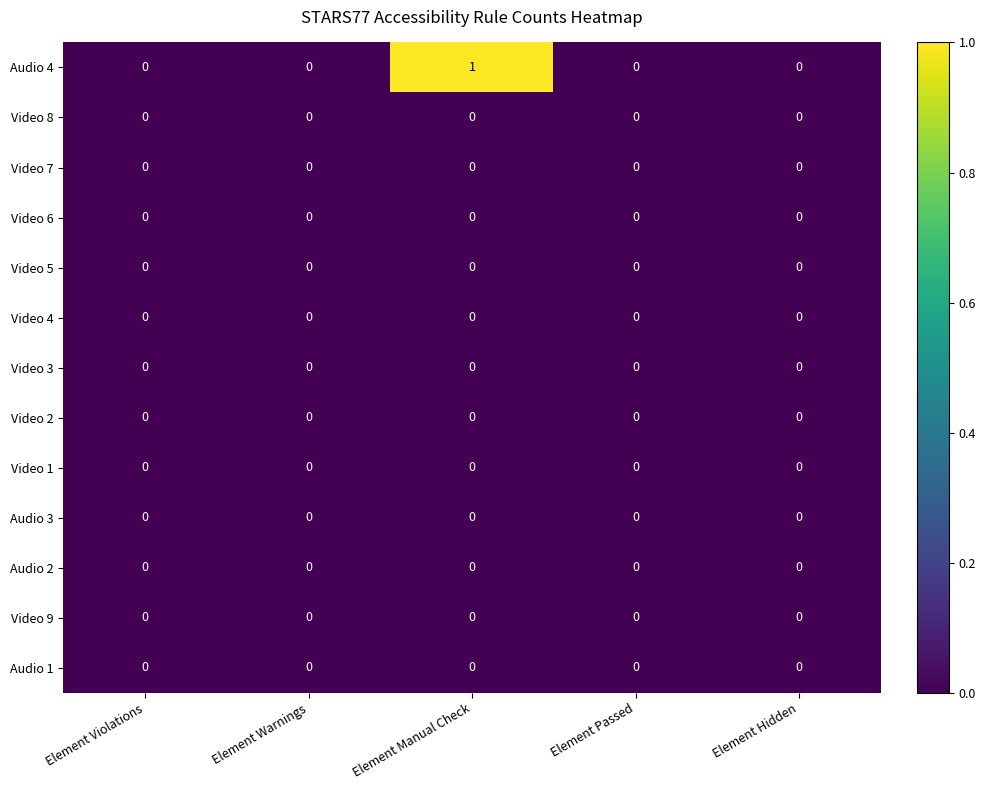

Which series has the largest total across all categories?

Audio 4